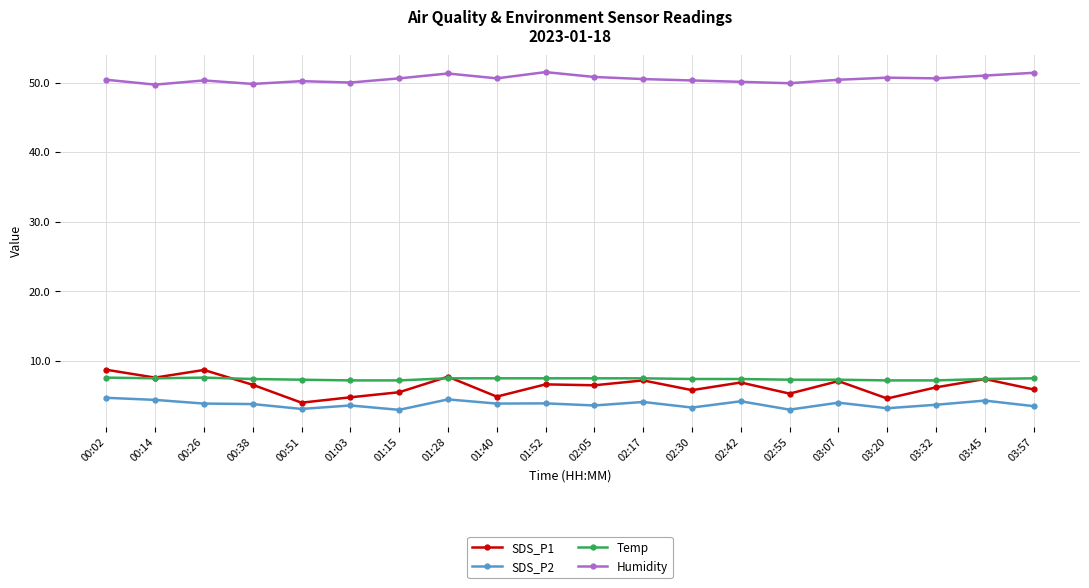

What is the minimum value for SDS_P2?

3.0